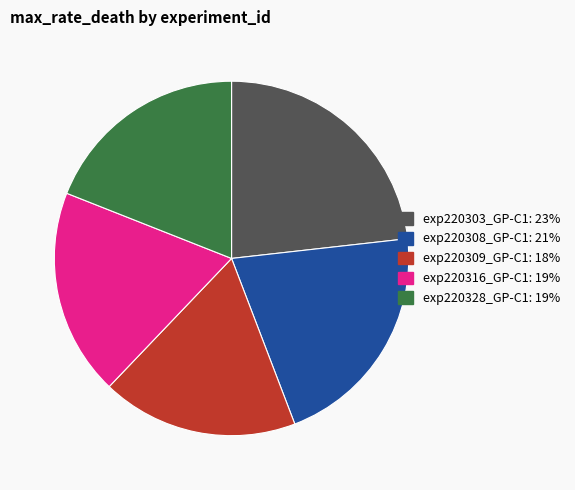

True or false: exp220308_GP-C1 accounts for 10% of the total.

False